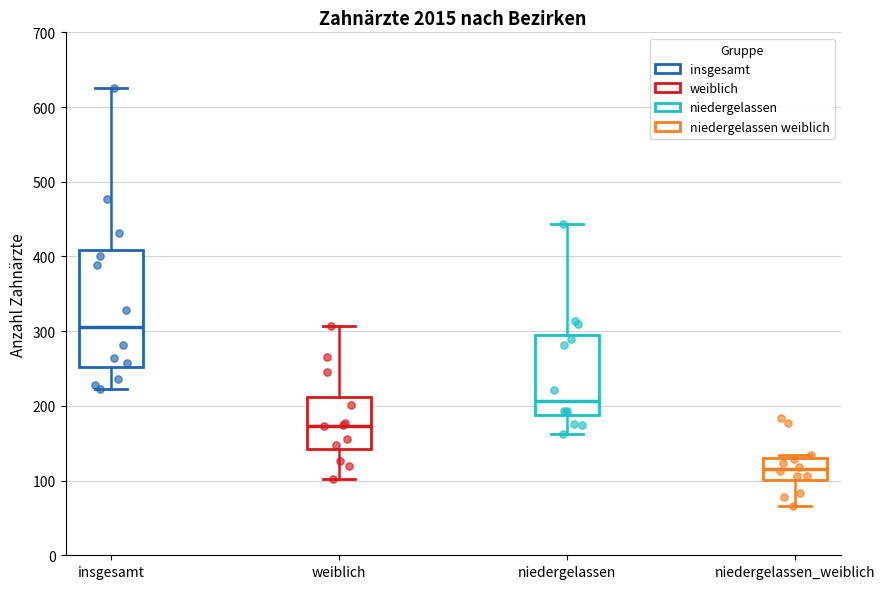

Comparing the boxes themselves (not the whiskers), which one is the tallest?

insgesamt